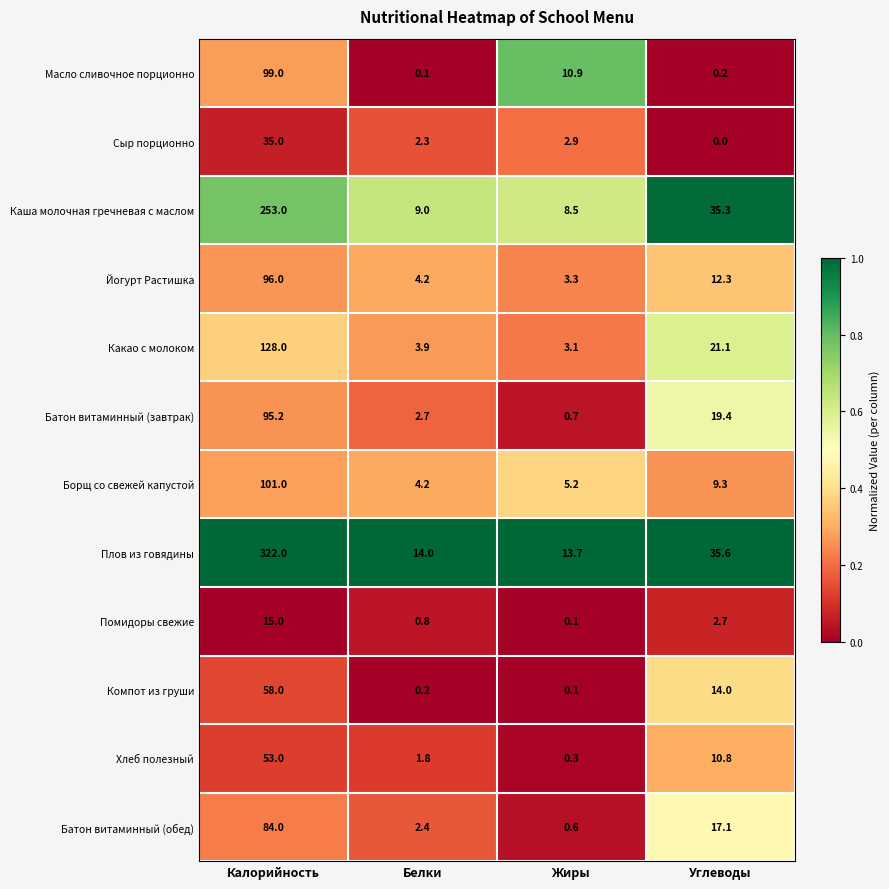

Is it true that Батон витаминный (завтрак) equals 95.2 at Калорийность?

True